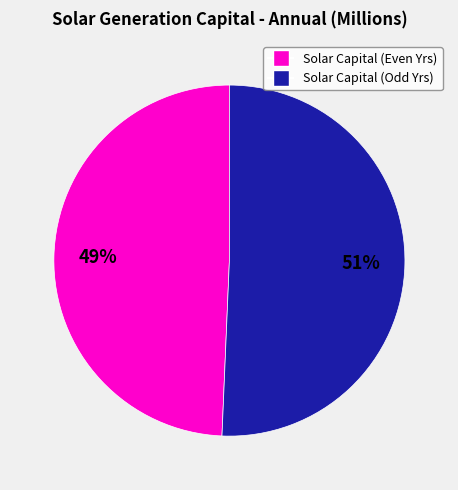

Is there a majority slice in this chart?

Yes